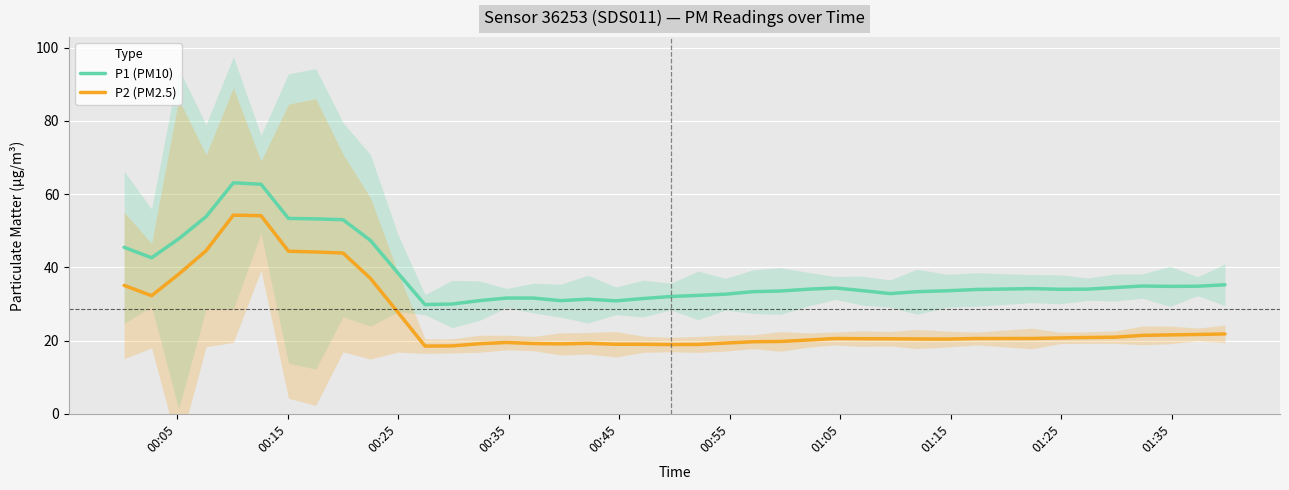

True or false: P1 (PM10) and P2 (PM2.5) intersect in this chart.

False